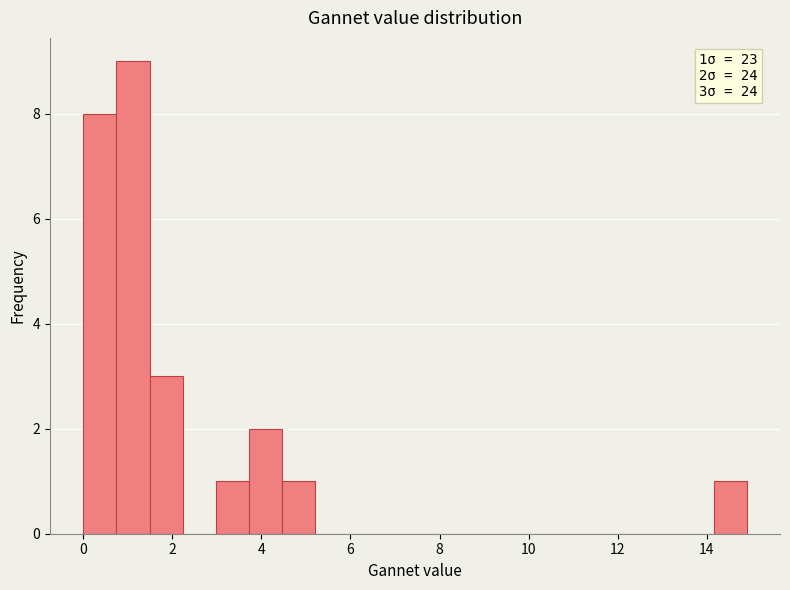

Around what value on the x-axis is the tallest bar? Give the approximate position of its centre, as read against the axis.

1.2